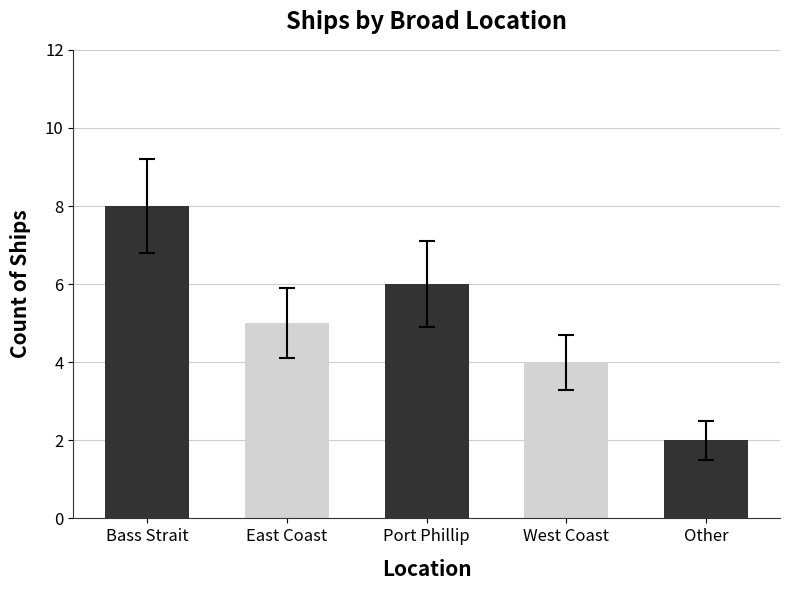

Is it true that the value at East Coast is 5?

True